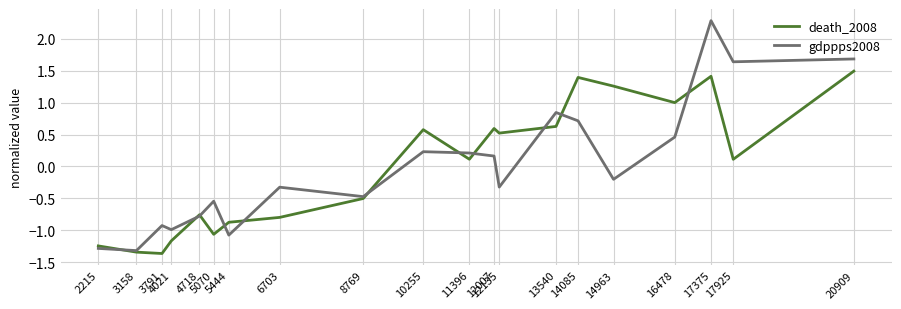

The gdppps2008 series shows -0.4 at 4718. True or false?

False